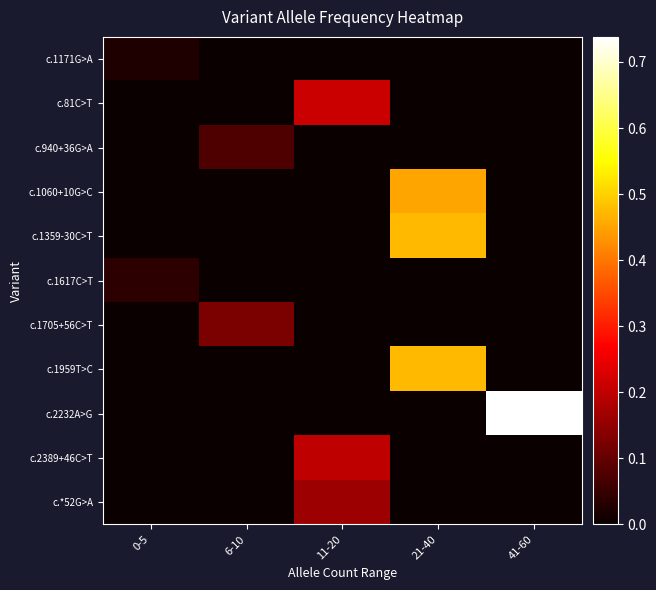

At which category is the sum across all series the highest?

21-40